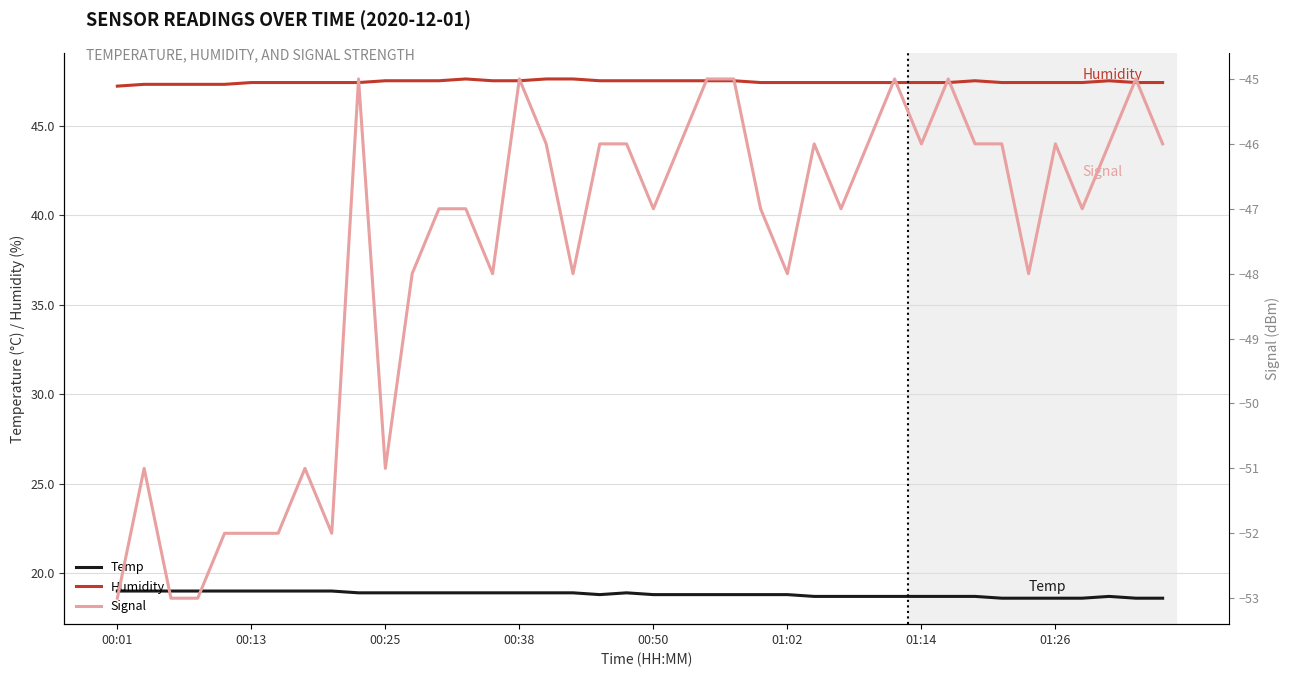

Which series has the largest total across all categories?

Humidity